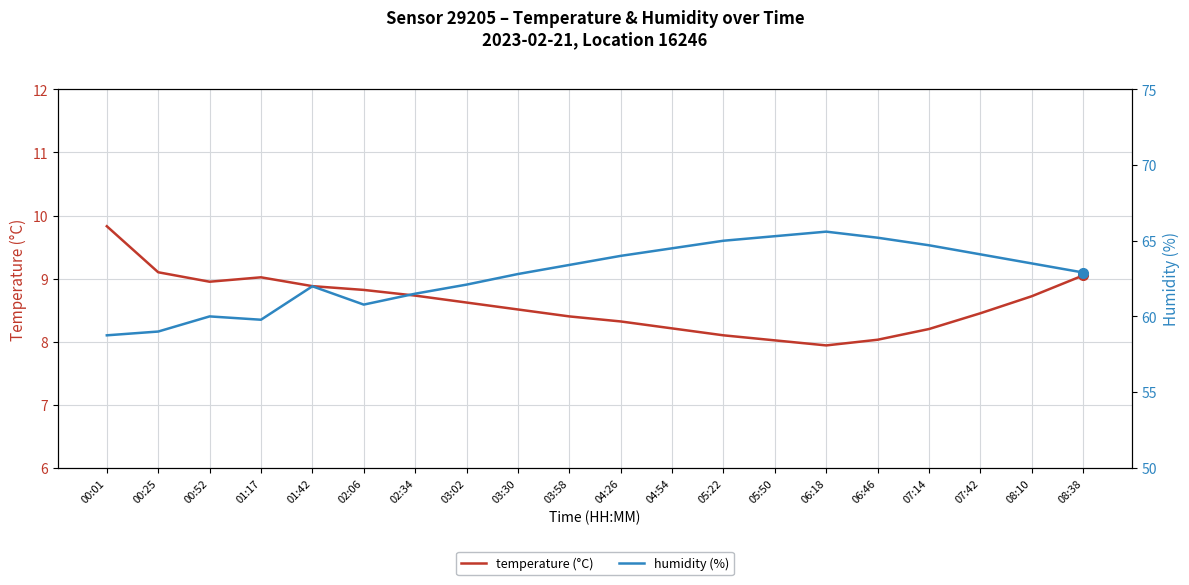

What is the value of the temperature (°C) point at the 10th from the left?

8.4